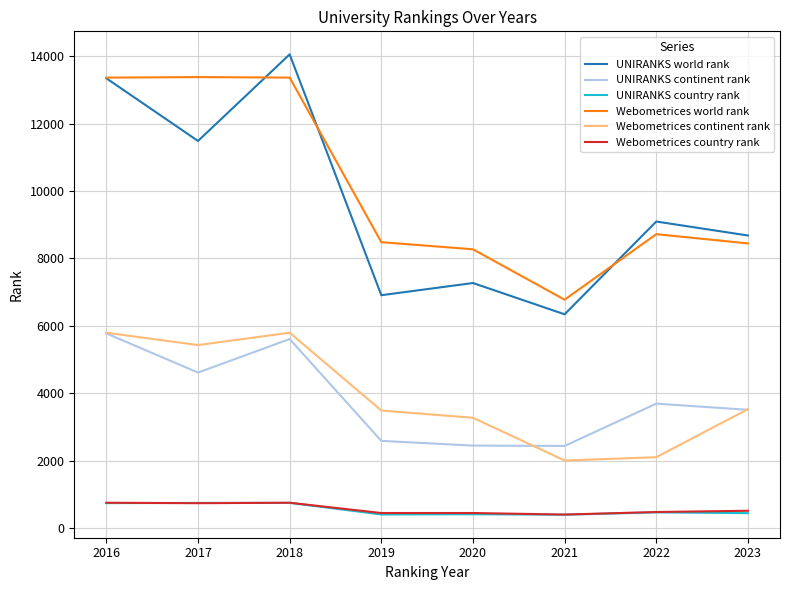

Which series has the widest spread of values?

UNIRANKS world rank